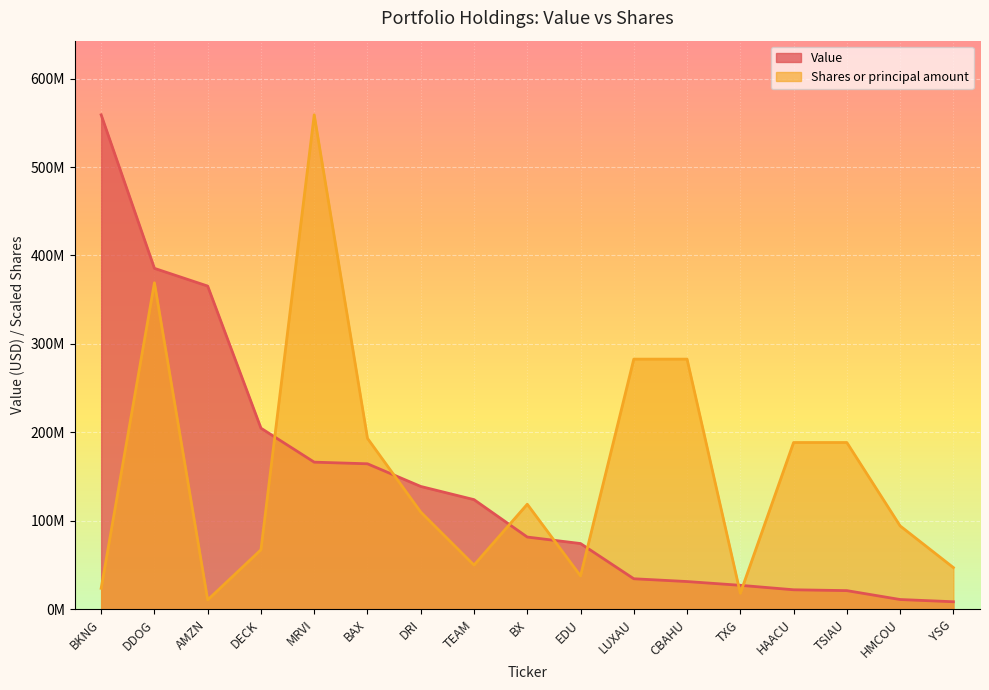

What is the label of the 1st point from the right?

YSG